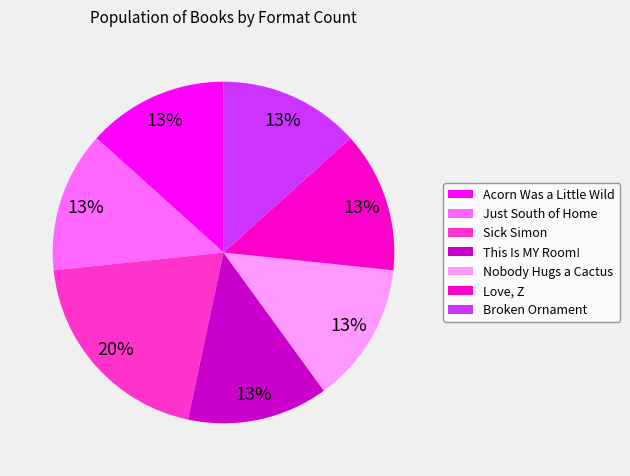

Is Acorn Was a Little Wild the majority of the pie?

No